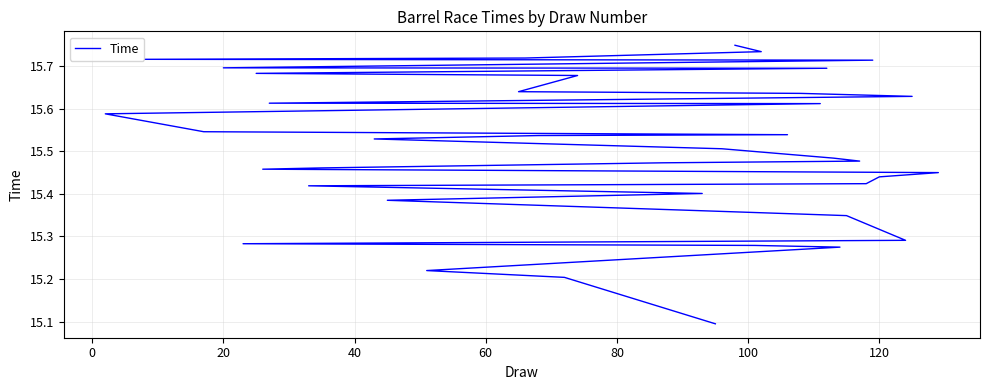

How many values are between 15 and 16?

40